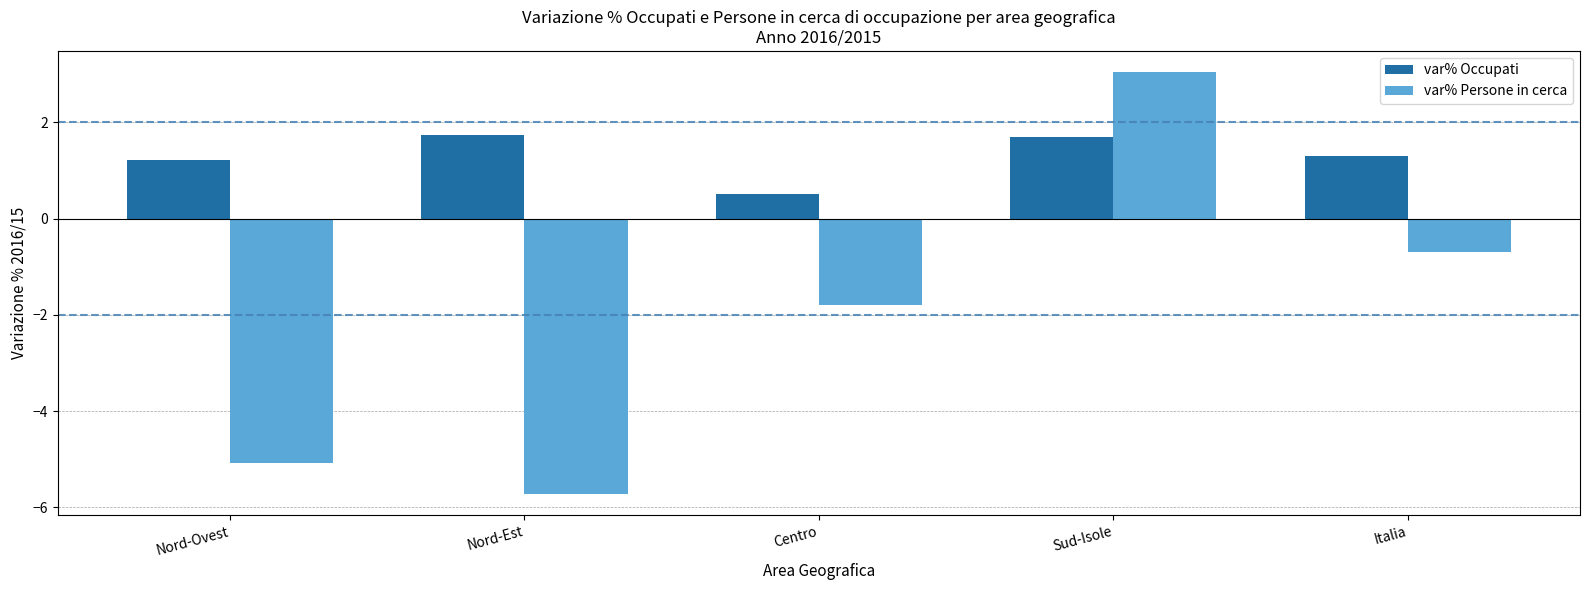

At which label does var% Persone in cerca reach its minimum?

Nord-Est